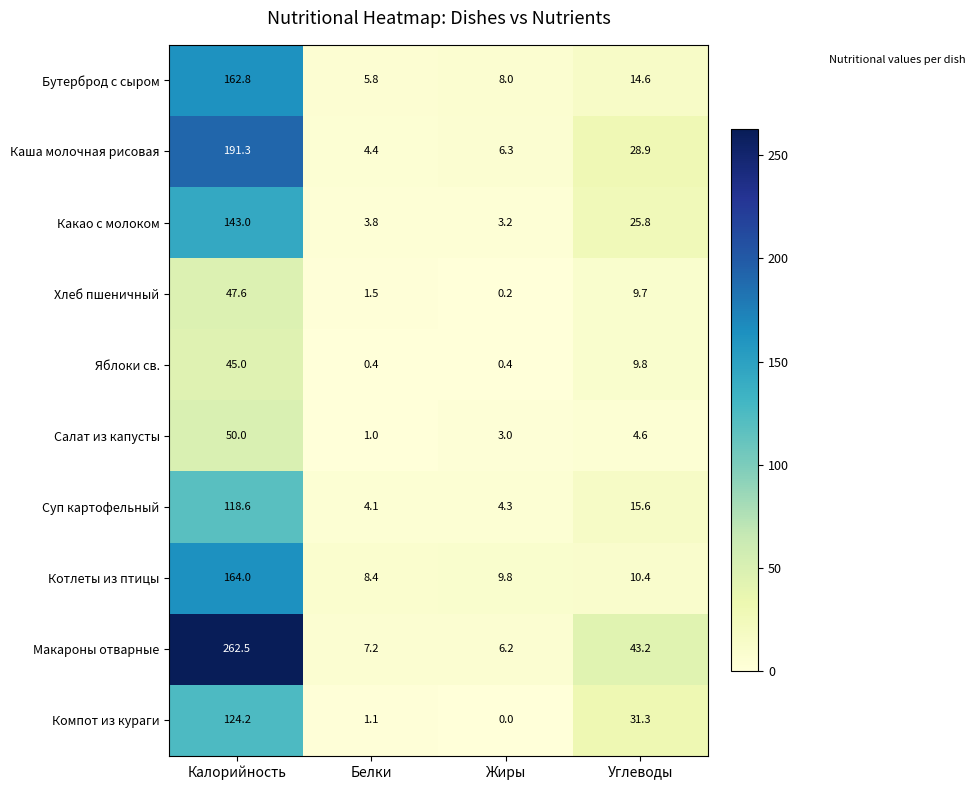

Between Калорийность and Жиры, which series saw the biggest shift?

Макароны отварные